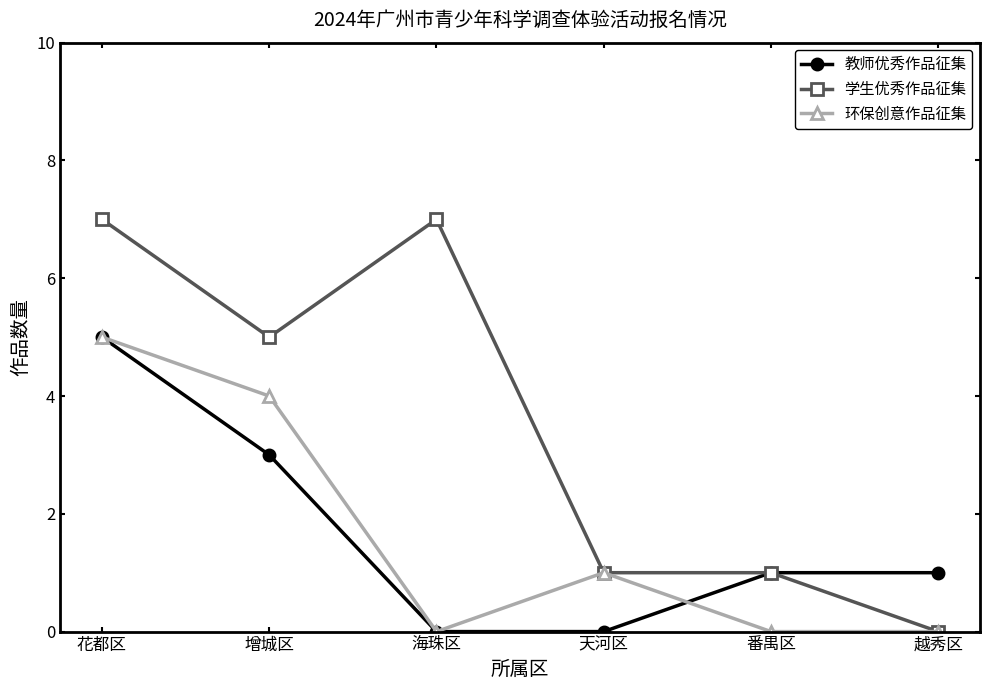

What is the greatest value displayed?

7